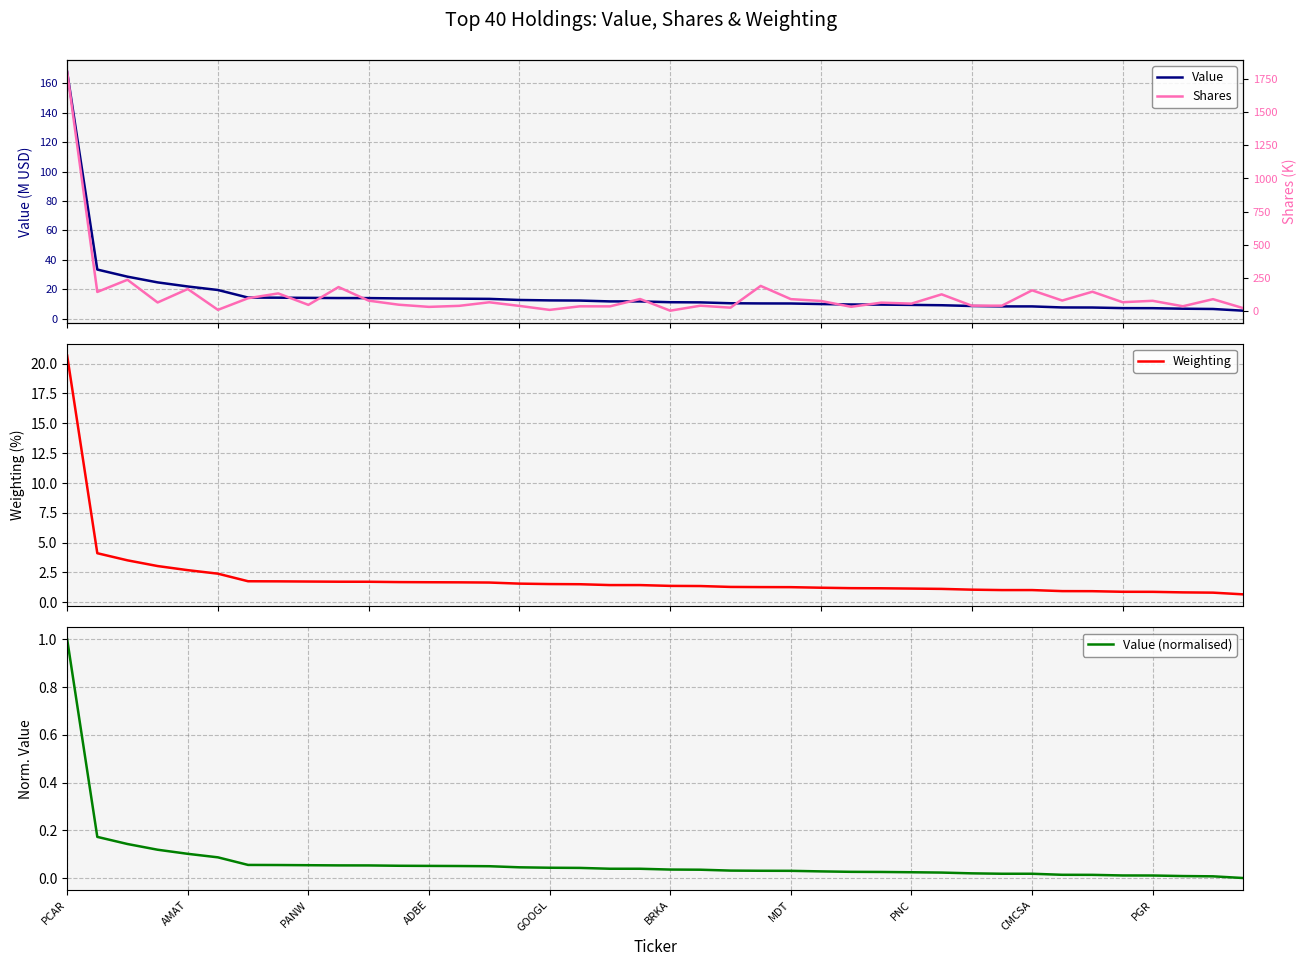

Does the chart have visible grid lines?

Yes